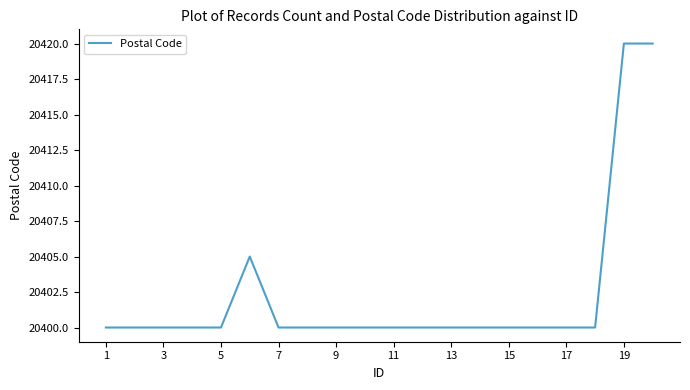

What is the maximum value shown in the chart?

20420